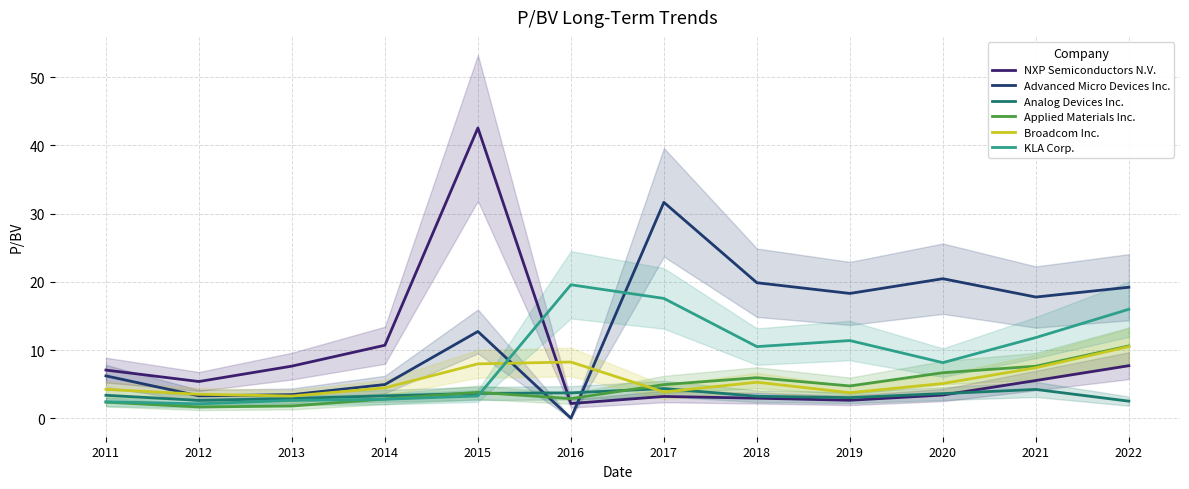

Is this an area chart (filled region under the line)?

No